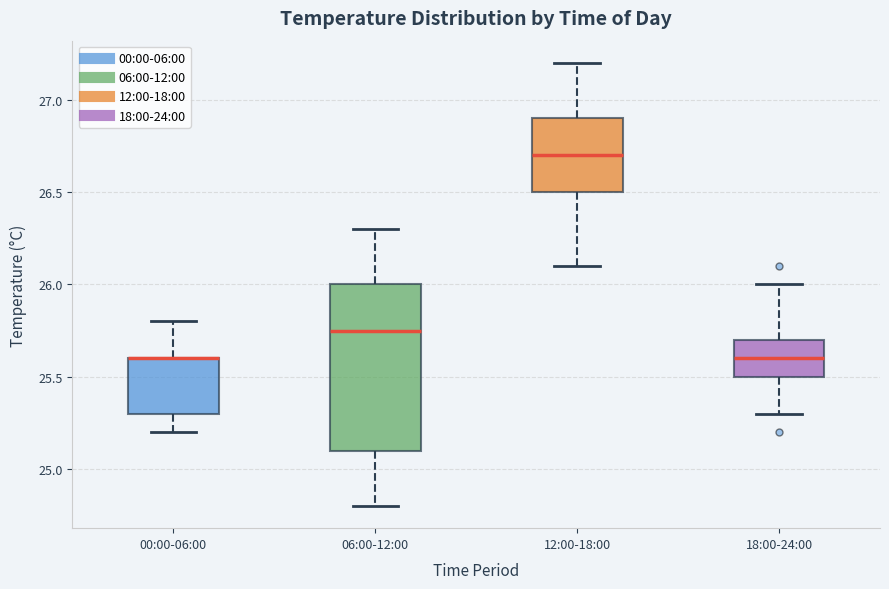

Reading left to right, read every box against the y-axis: the position of its median line, the range the box covers, and the ends of its whiskers. The values are not printed on the chart, so give them approximately, as read against the axis.

00:00-06:00: median 25.60 (drawn on the box's upper edge), box 25.30 to 25.60, whiskers 25.20 to 25.80
06:00-12:00: median 25.75, box 25.10 to 26.00, whiskers 24.80 to 26.30
12:00-18:00: median 26.70, box 26.50 to 26.90, whiskers 26.10 to 27.20
18:00-24:00: median 25.60, box 25.50 to 25.70, whiskers 25.30 to 26.00